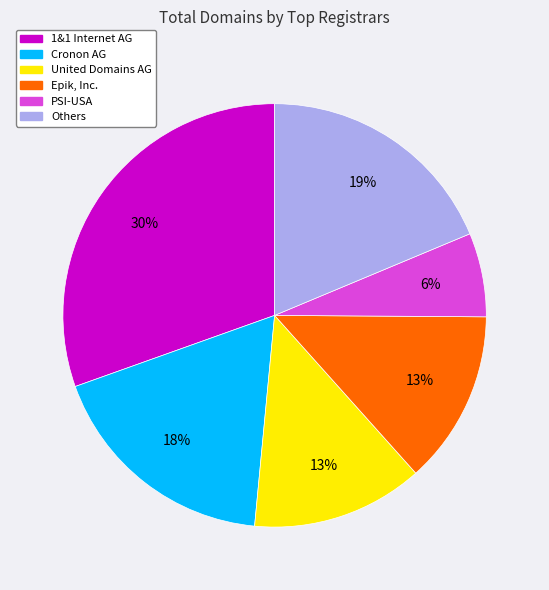

To the nearest percent, what is the average slice percentage?

17%